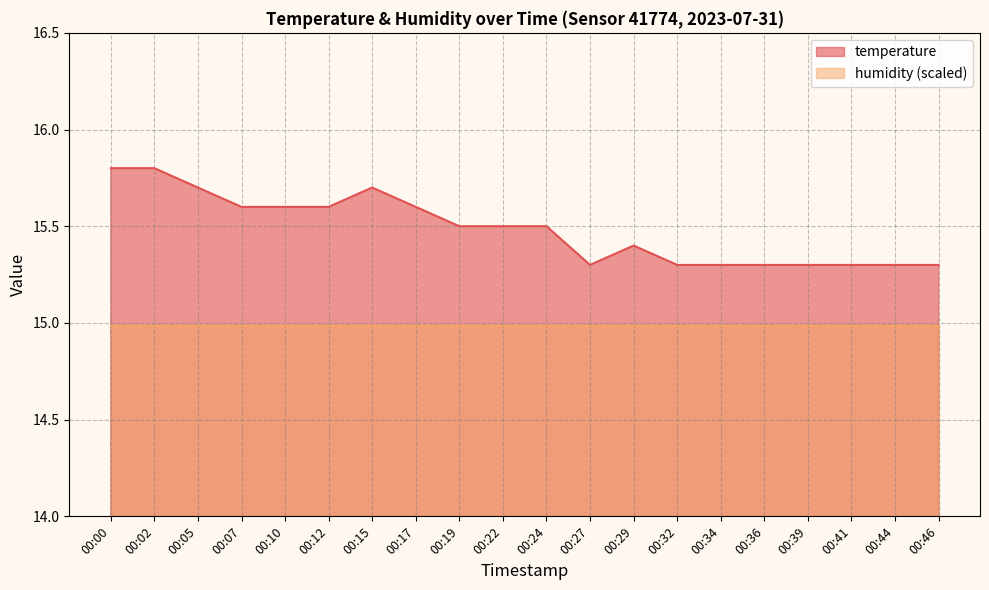

Rank the categories by value from lowest to highest.

00:27, 00:32, 00:34, 00:36, 00:39, 00:41, 00:44, 00:46, 00:29, 00:19, 00:22, 00:24, 00:07, 00:10, 00:12, 00:17, 00:05, 00:15, 00:00, 00:02